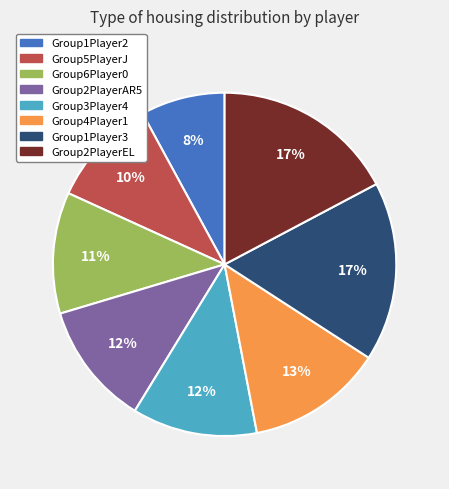

Do Group4Player1 and Group5PlayerJ together represent more than half of the pie?

No